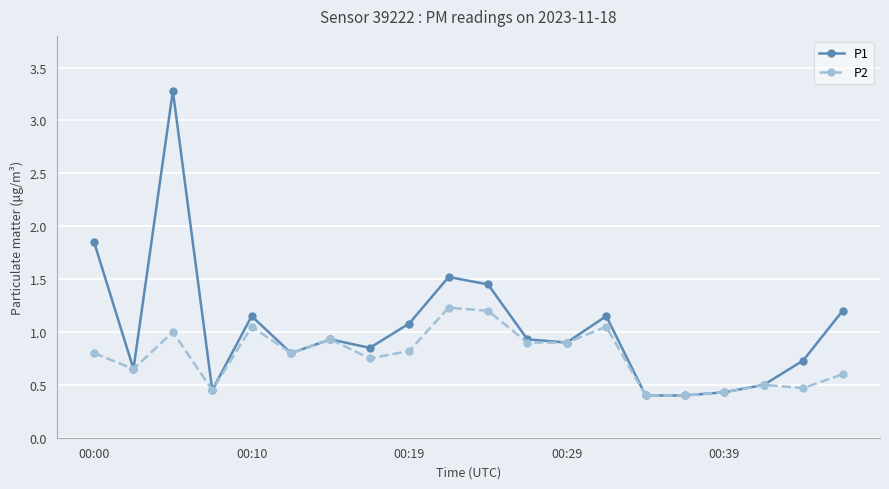

Which series has the widest spread of values?

P1